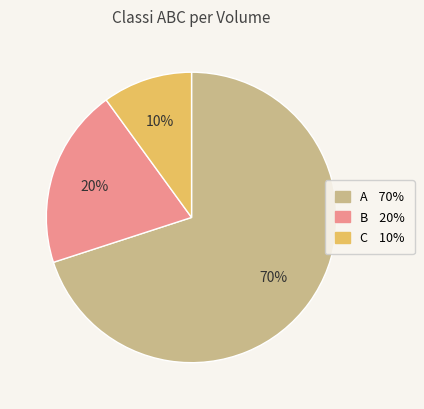

True or false: C accounts for 10% of the total.

True